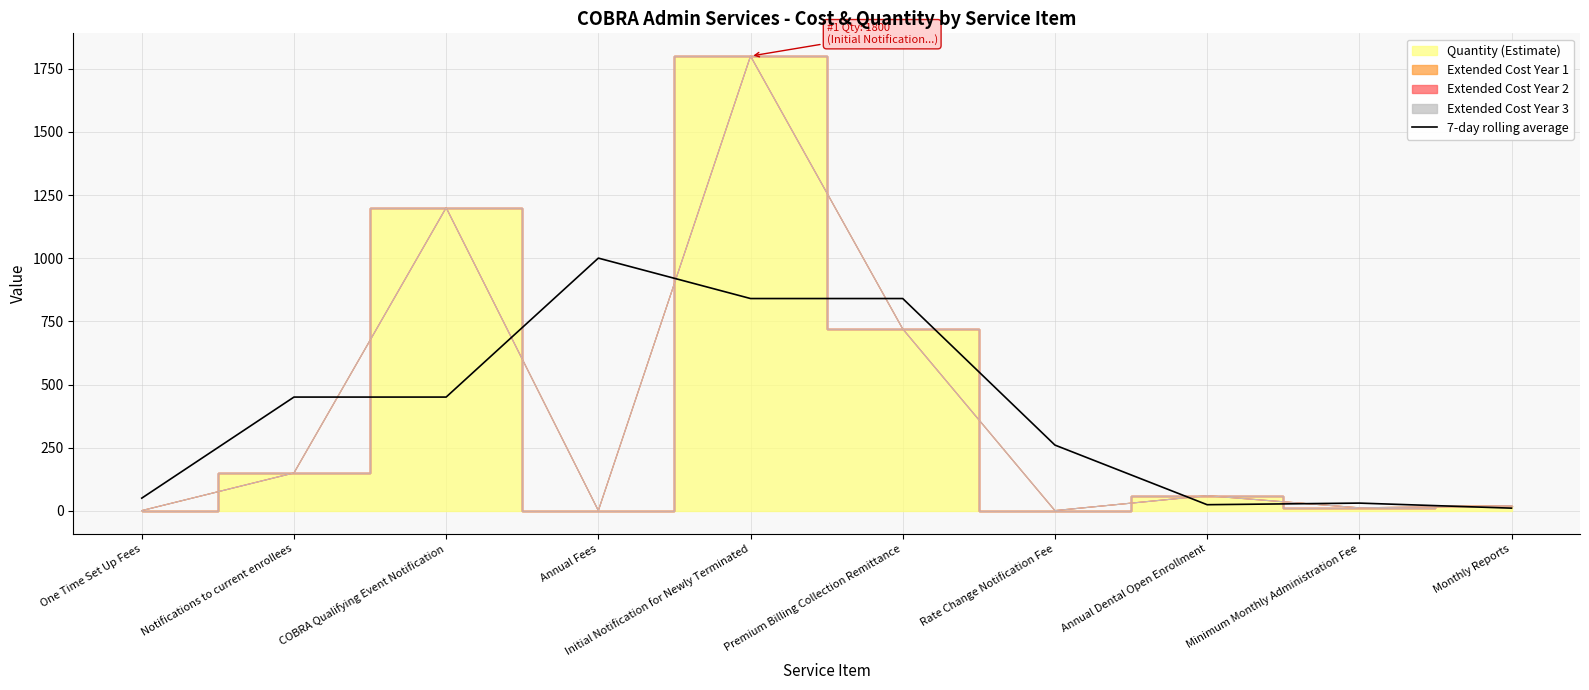

Which category has the highest value in the 7-day rolling average series?

Annual Fees